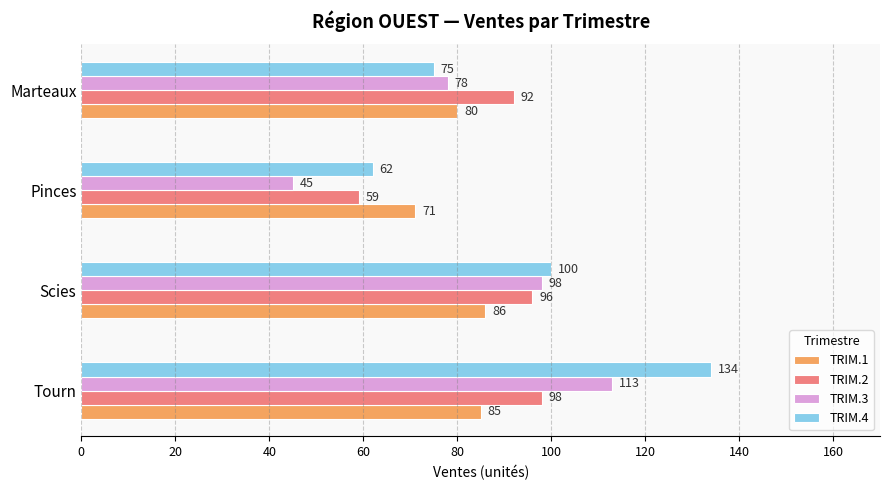

What is the difference between the highest and lowest values at Marteaux?

17